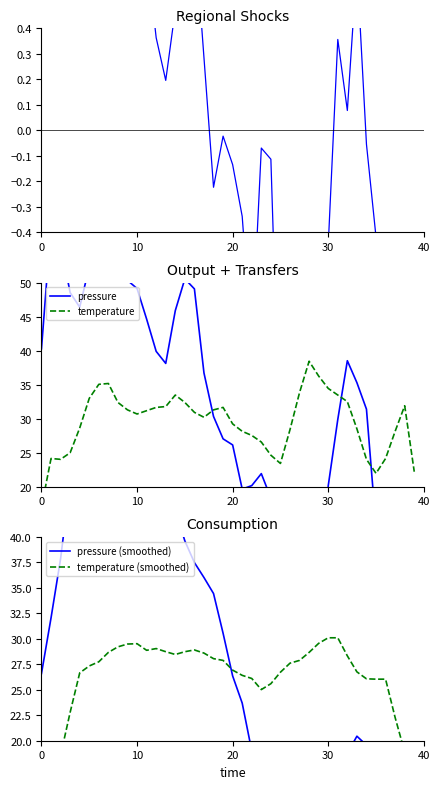

Is the value of pressure (smoothed) at 39 greater than the value of pressure at 37?

Yes